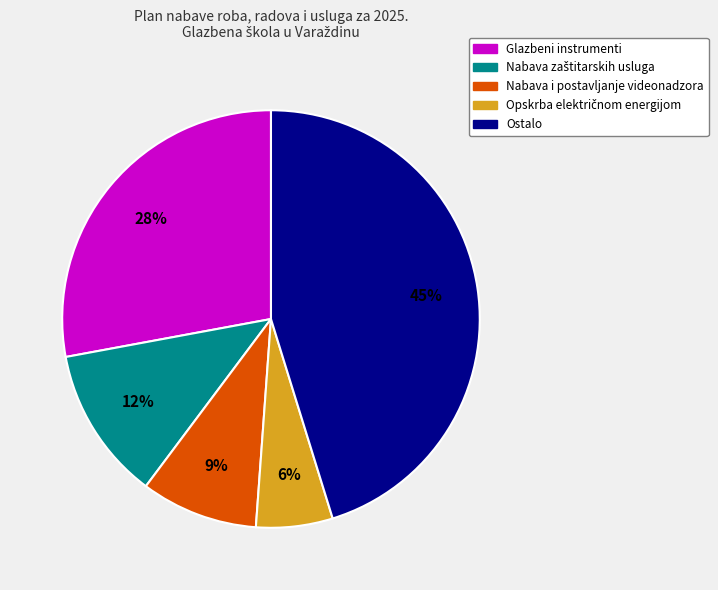

Is there a majority slice in this chart?

No